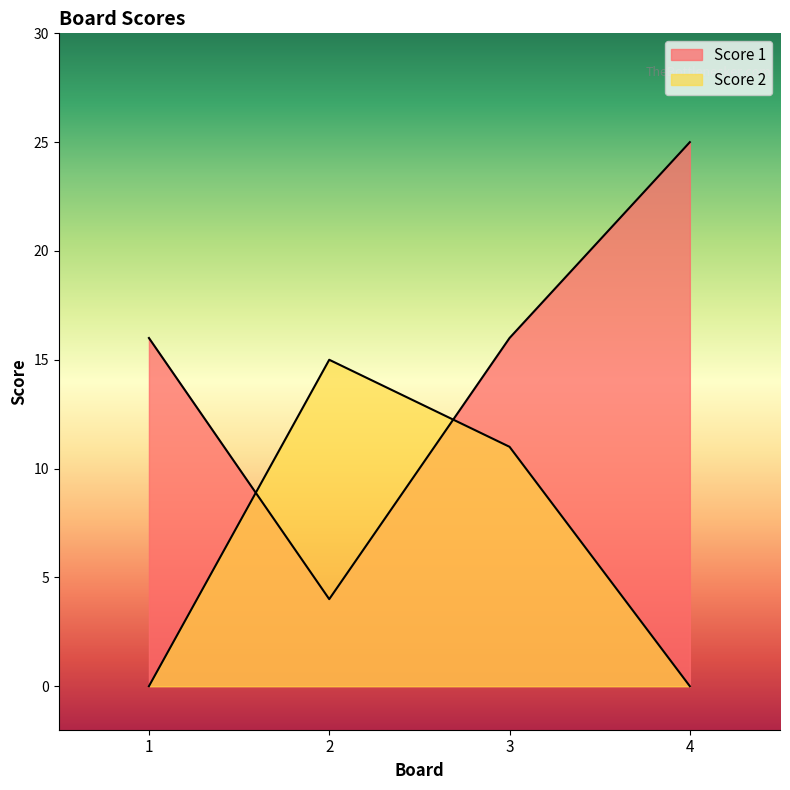

Which series ends up on top after the final intersection of Score 2 and Score 1?

Score 1